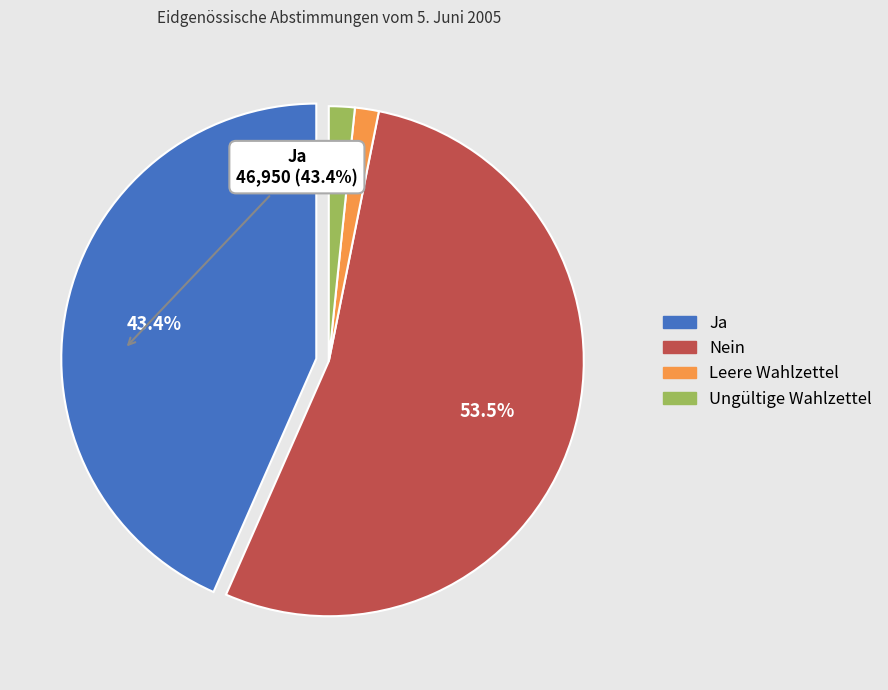

Which slice is the largest?

Nein